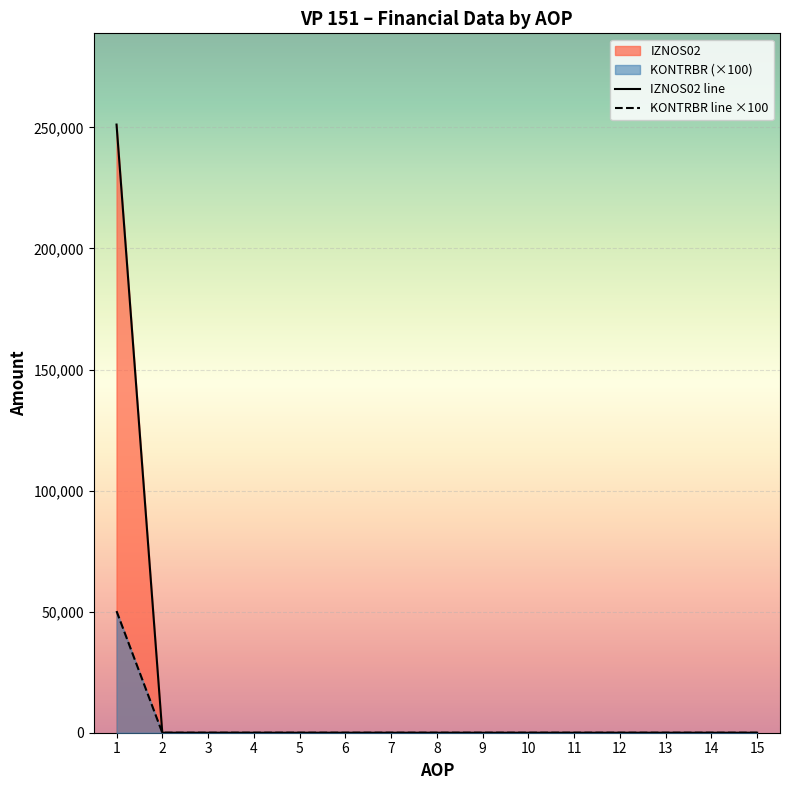

Which series has the largest total across all categories?

IZNOS02 line